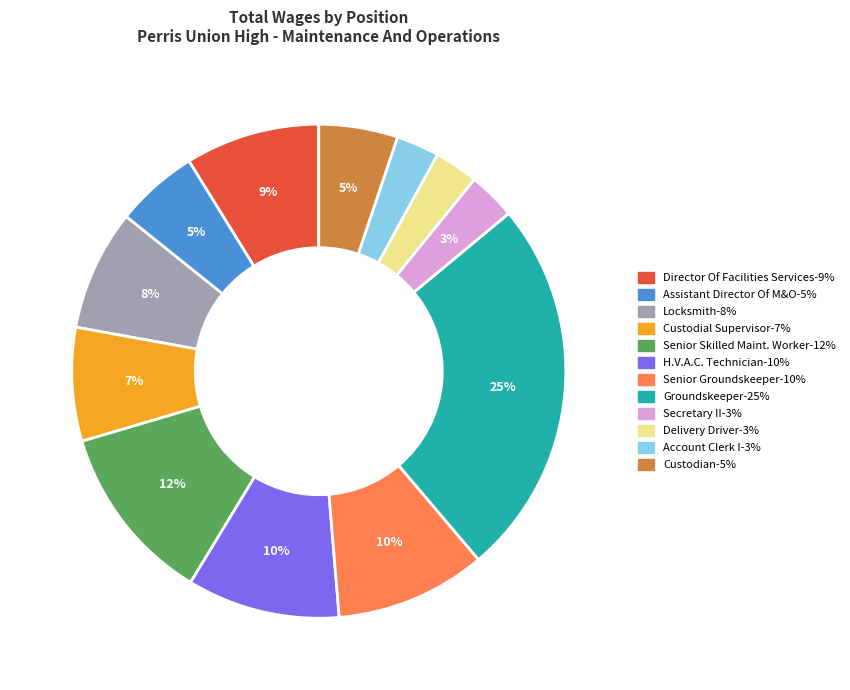

Is there any slice that represents more than half of the pie?

No